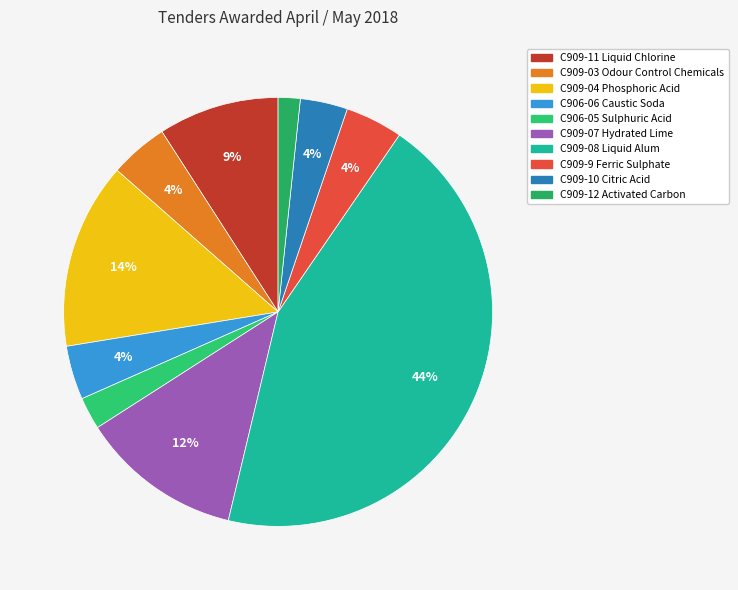

Rank the categories by value from highest to lowest.

C909-08 Liquid Alum, C909-04 Phosphoric Acid, C909-07 Hydrated Lime, C909-11 Liquid Chlorine, C909-03 Odour Control Chemicals, C909-9 Ferric Sulphate, C906-06 Caustic Soda, C909-10 Citric Acid, C906-05 Sulphuric Acid, C909-12 Activated Carbon